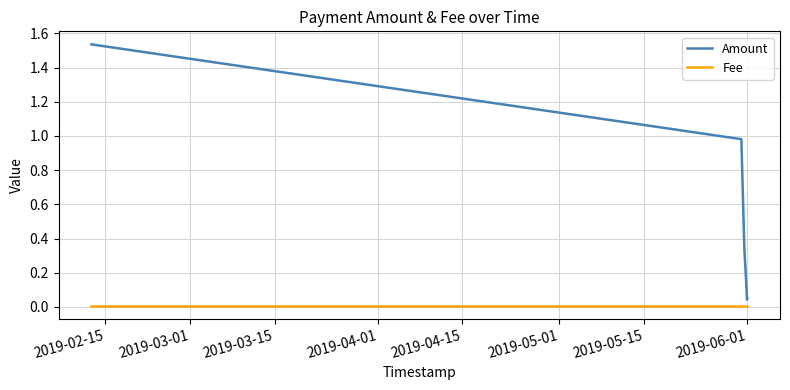

Rank the series by their average value, from lowest to highest.

Fee, Amount